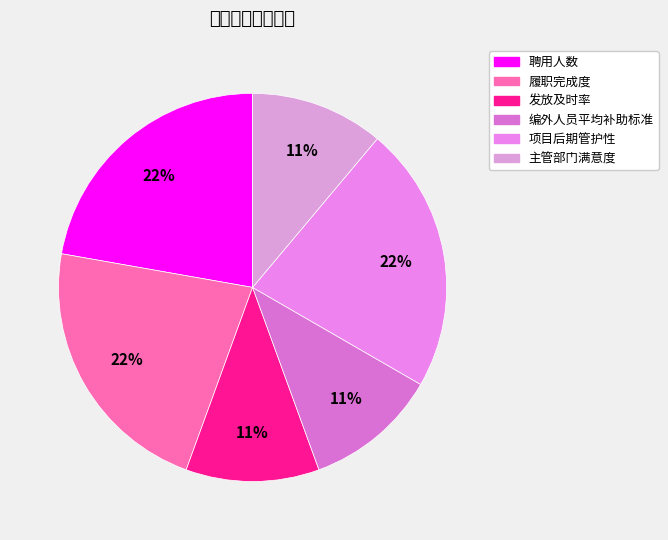

Is 履职完成度 the majority of the pie?

No